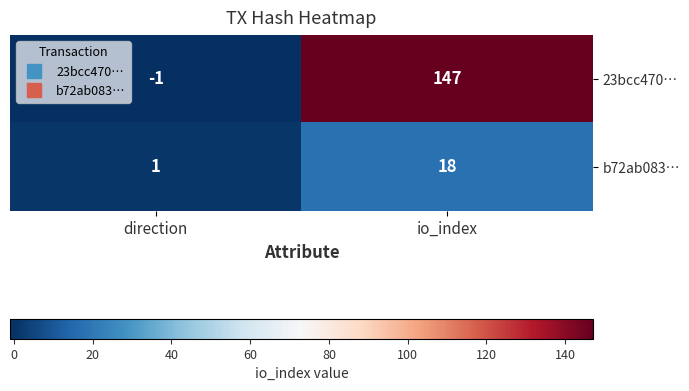

What is the approximate value of b72ab083… at io_index, to the nearest 10?

20